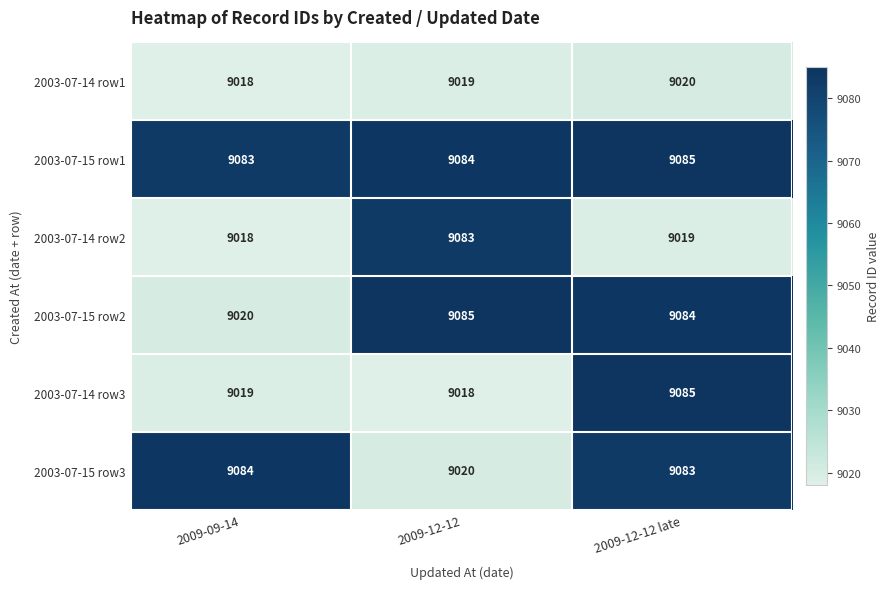

Which series has the largest total across all categories?

2003-07-15 row1